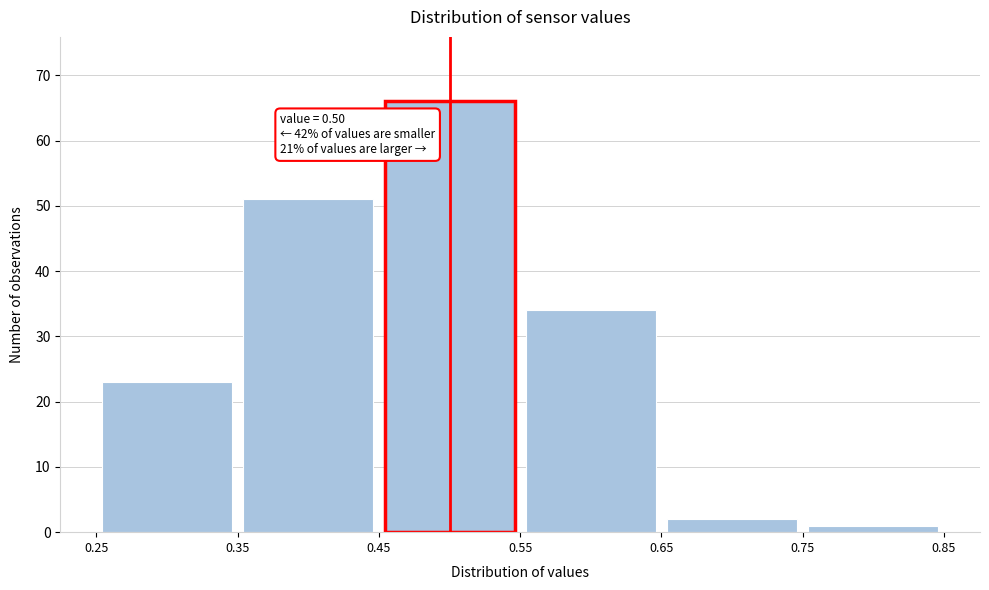

Over which range of the x-axis is the bar tallest?

0.45 to 0.55